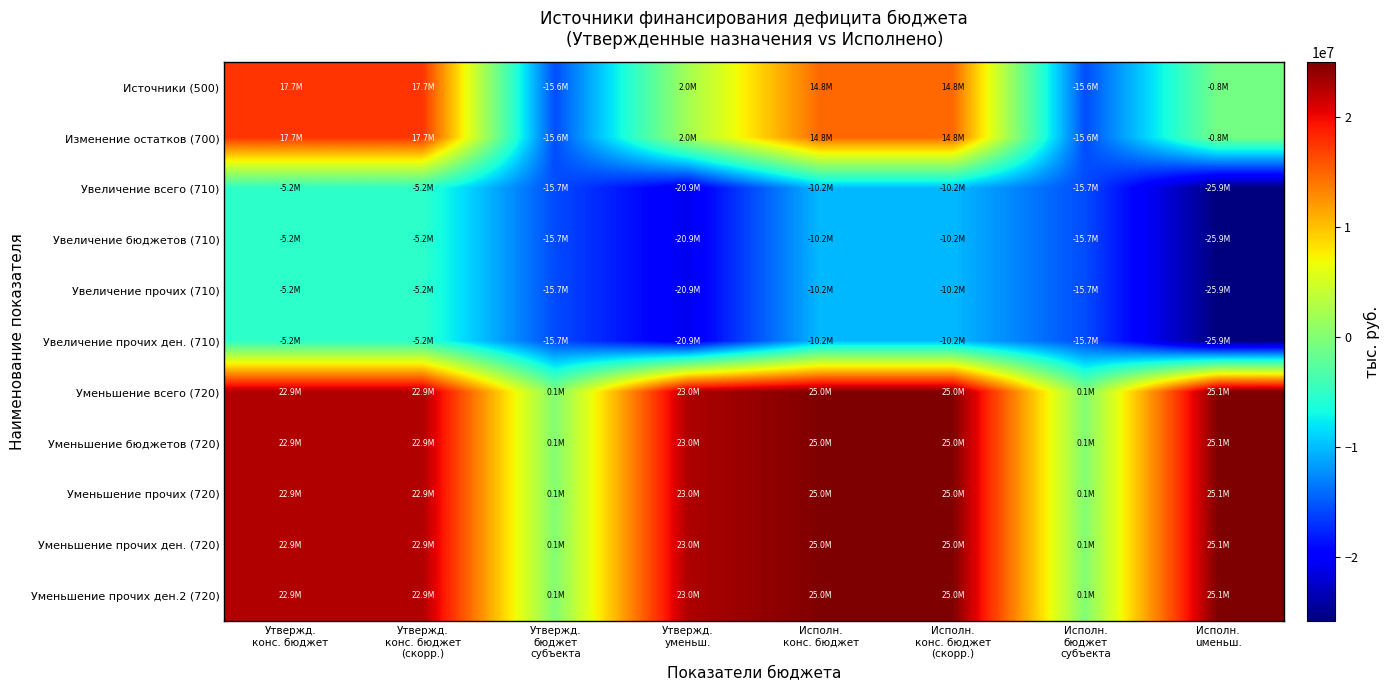

What is the total value across all series at Исполн.
бюджет
субъекта?

-93744424.0